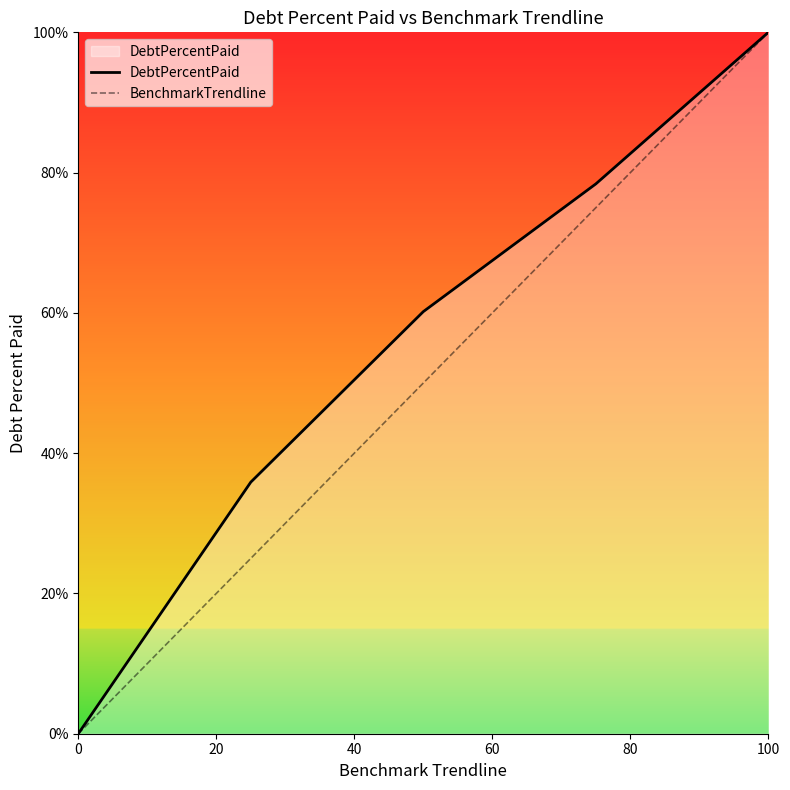

List the series in order of their overall mean, highest first.

DebtPercentPaid, BenchmarkTrendline